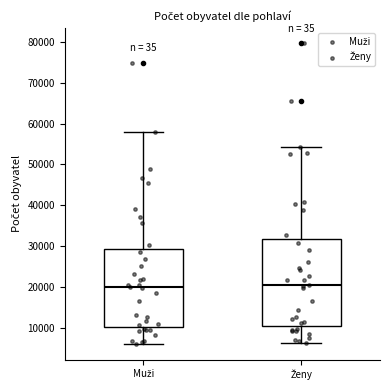

Reading left to right, transcribe this box plot: for each box, give where its median line is, the range the box spans, and where its two whiskers end, as read against the y-axis. The values are not printed on the chart, so give them approximately, as read against the axis.

Muži: median 20000, box 10000 to 29000, whiskers 6000 to 58000
Ženy: median 20000, box 10000 to 32000, whiskers 6000 to 54000